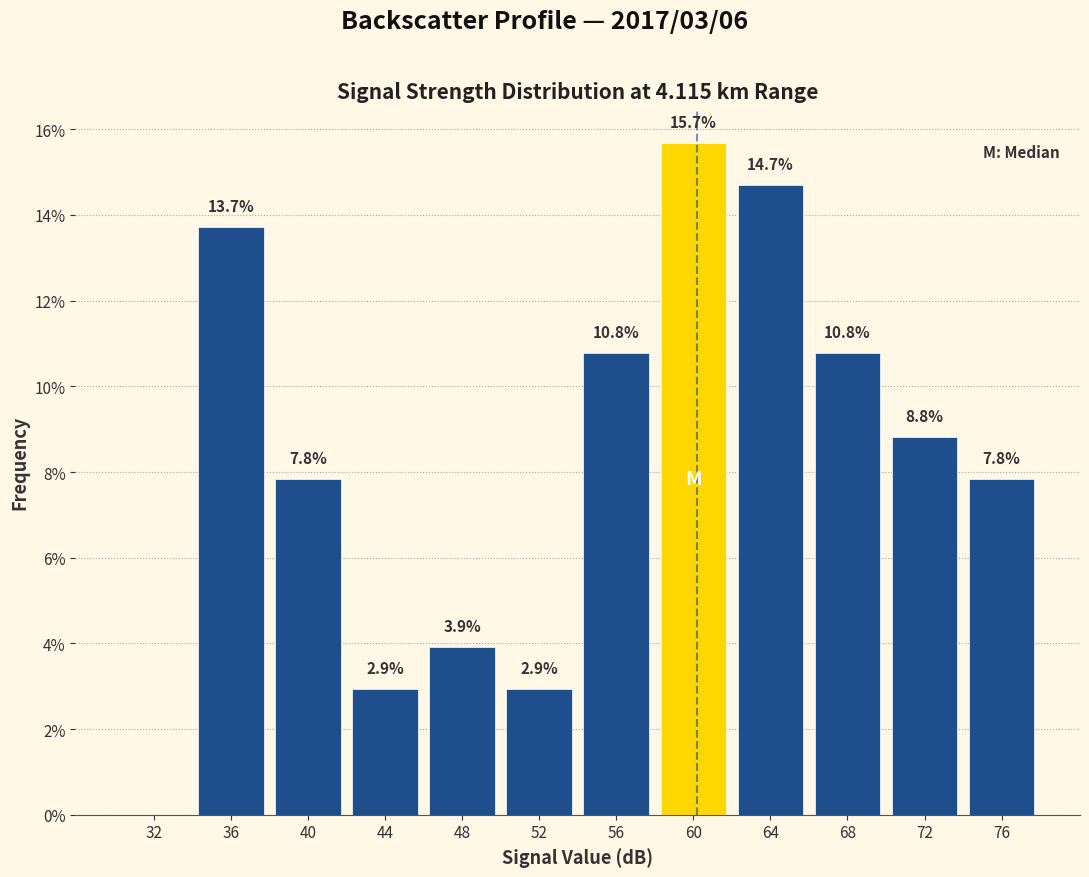

Which range on the x-axis has the tallest bar?

58 to 62